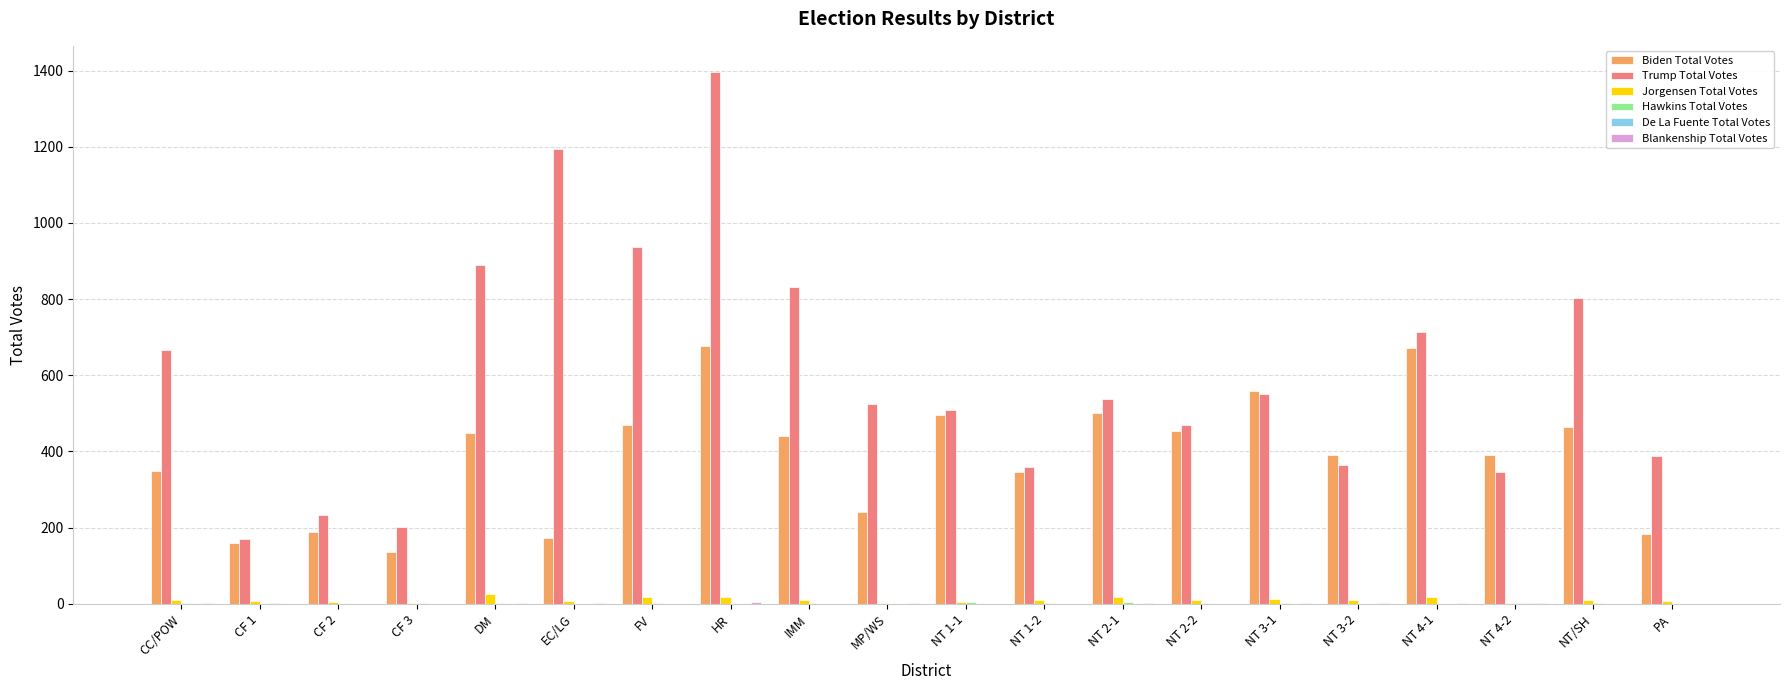

What is the maximum value shown in the chart?

1395